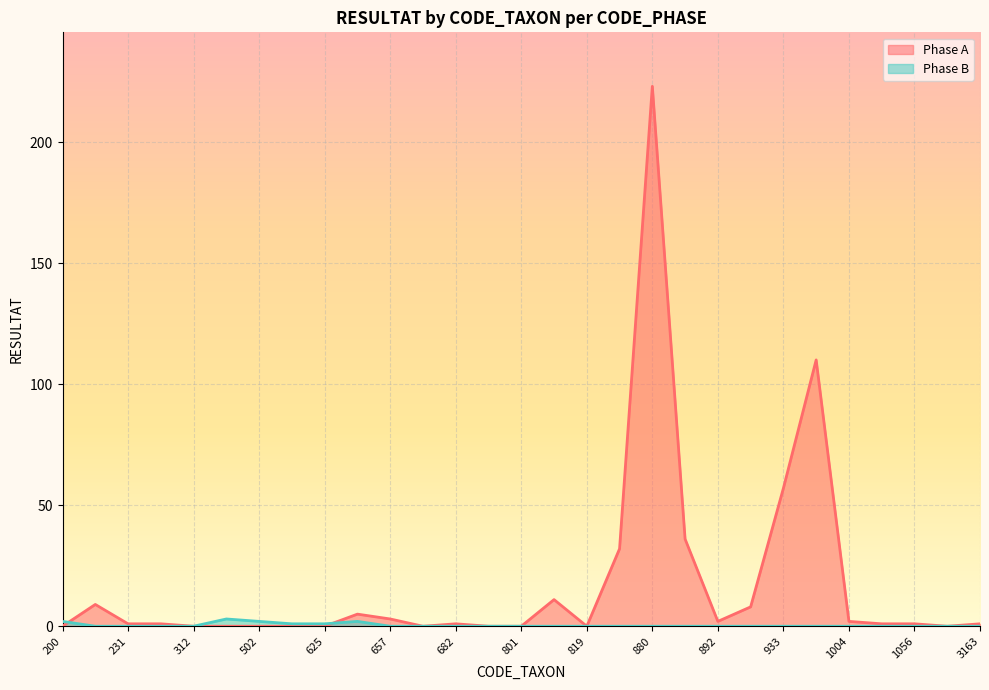

How many lines are shown in the chart?

2